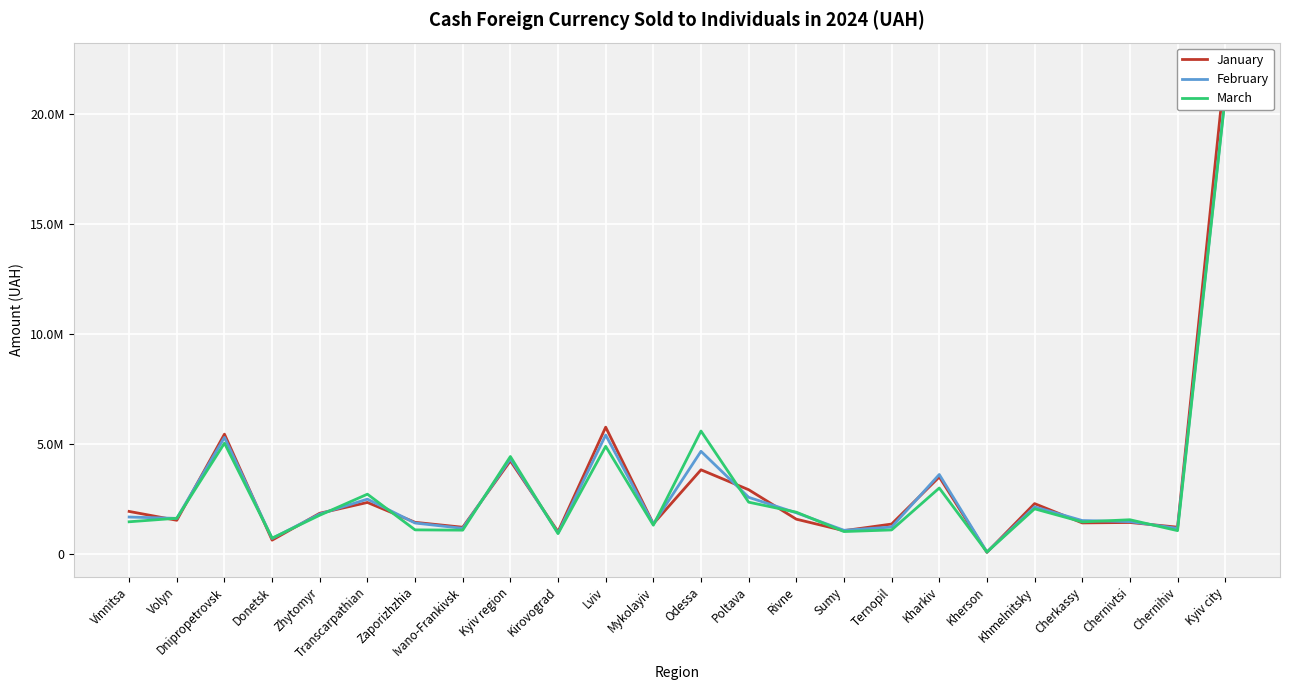

Is this an area chart (filled region under the line)?

No